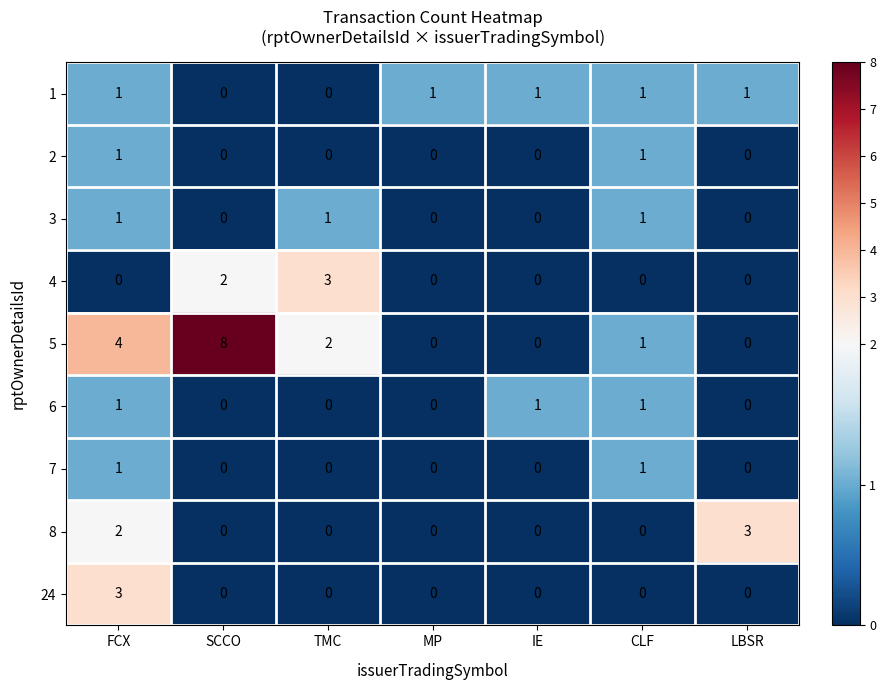

What is the greatest value displayed?

8